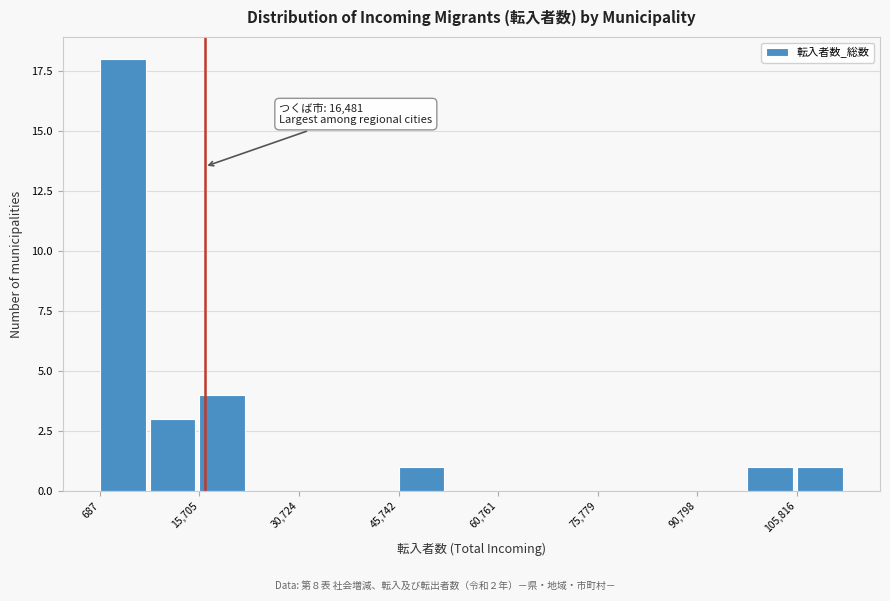

Read against the x-axis, roughly where is the centre of the tallest bar?

4000